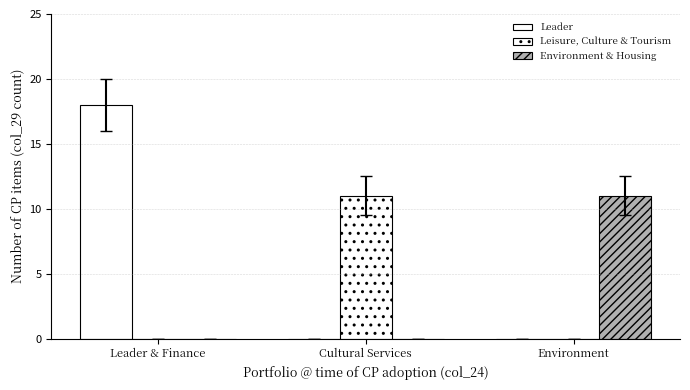

At how many categories does at least one series exceed 10?

3